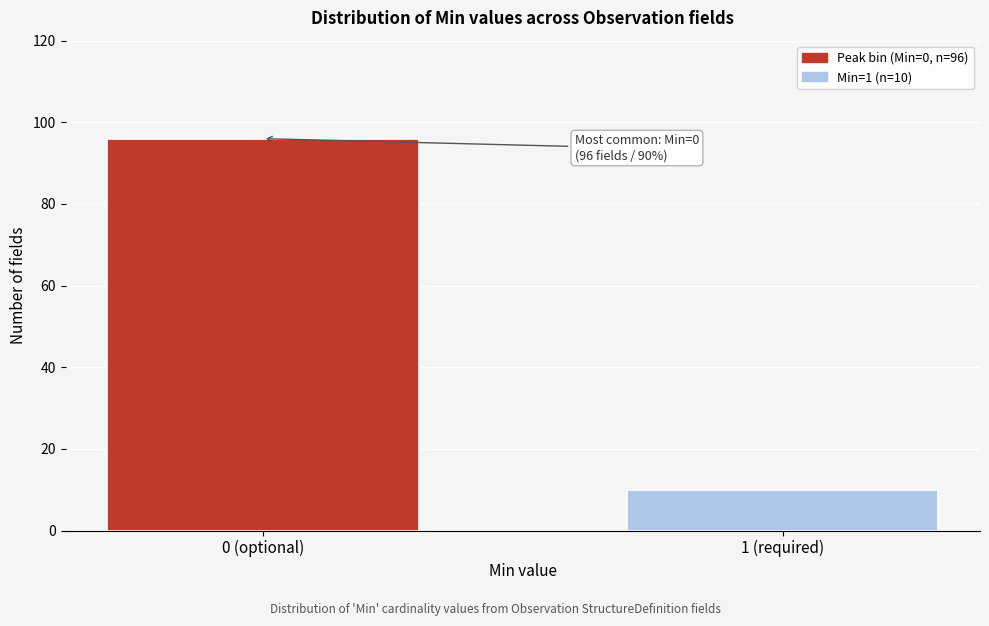

Reading left to right, transcribe all the data shown in this chart.

96	10